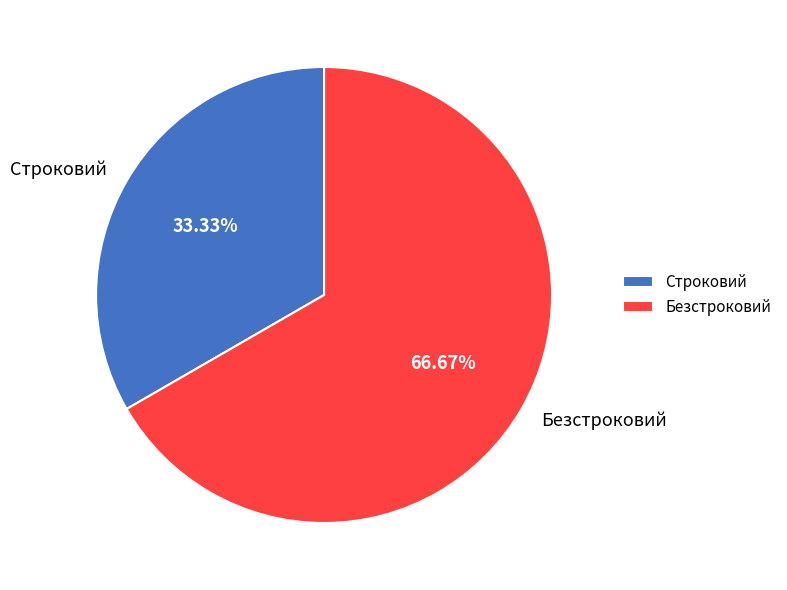

The Строковий slice represents 33% of the pie. True or false?

True